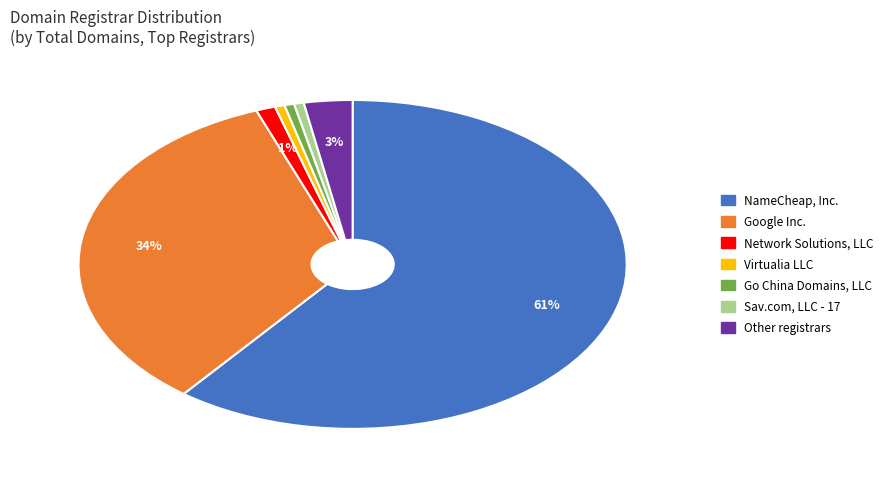

Count the number of slices in the pie.

7